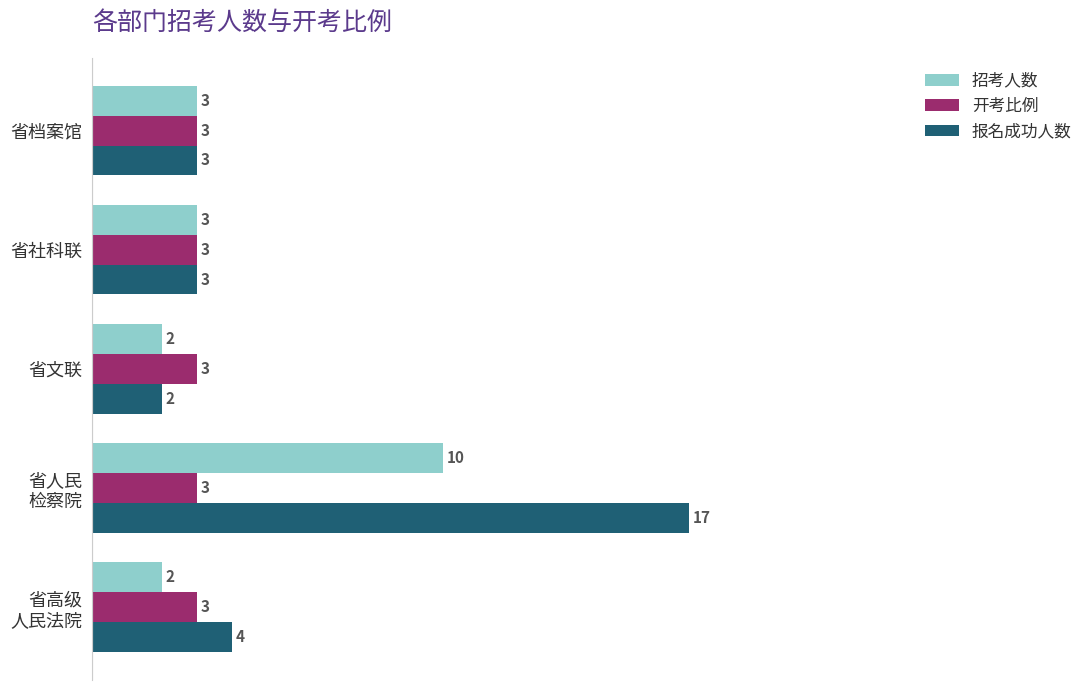

Count the 招考人数 values in the range 2 to 3.

4